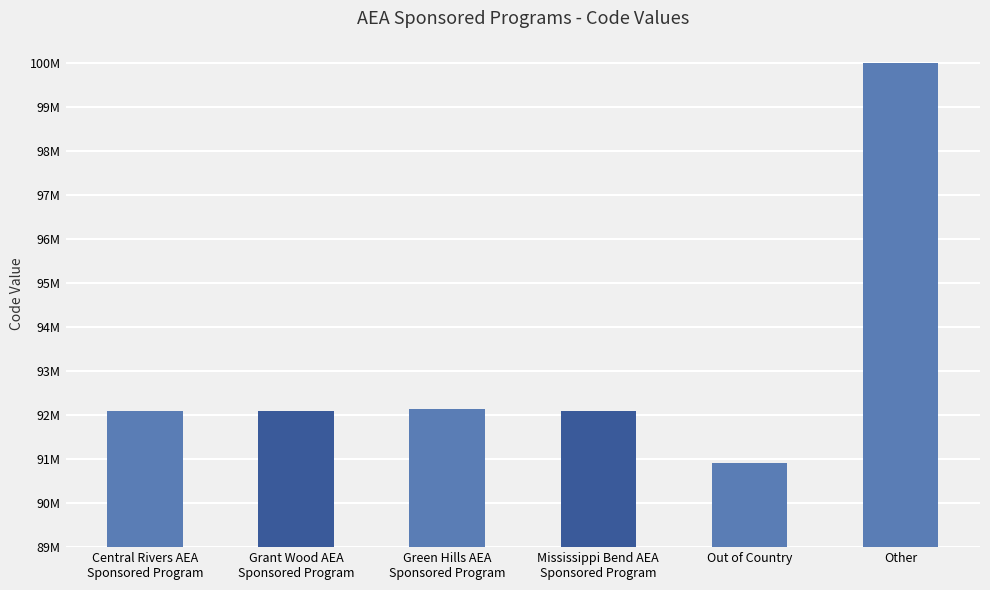

Does the chart contain any negative values?

No